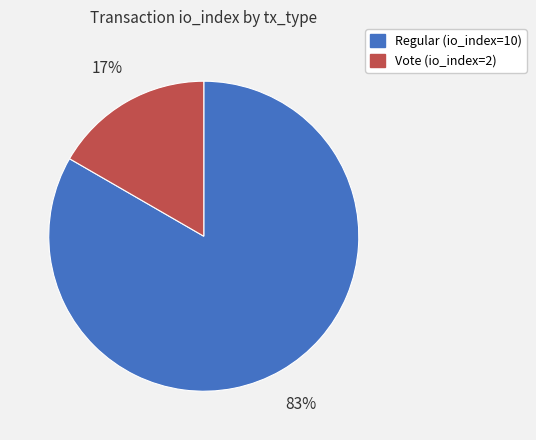

Rank the categories by value from lowest to highest.

Vote (io_index=2), Regular (io_index=10)